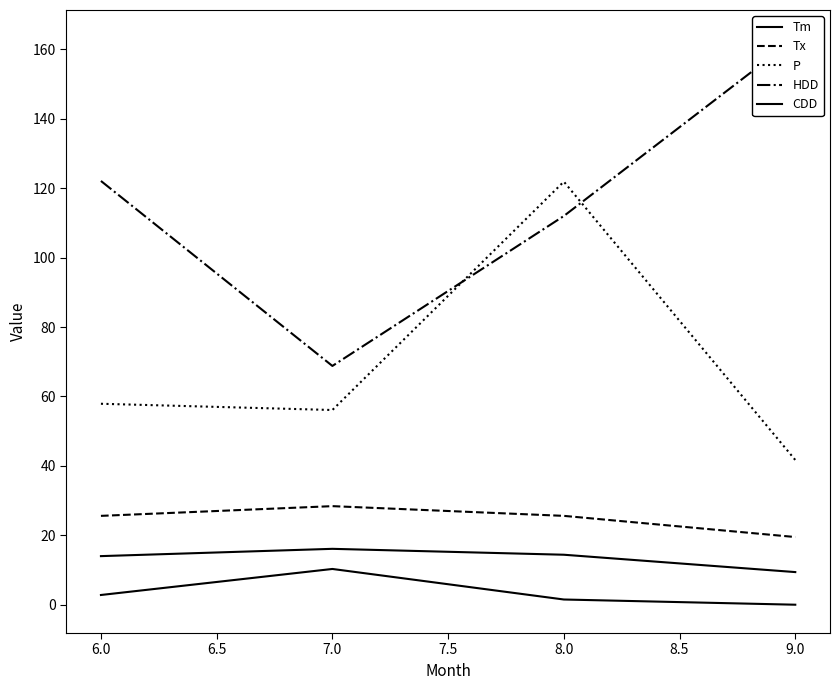

What is the average value of the HDD series?

116.5